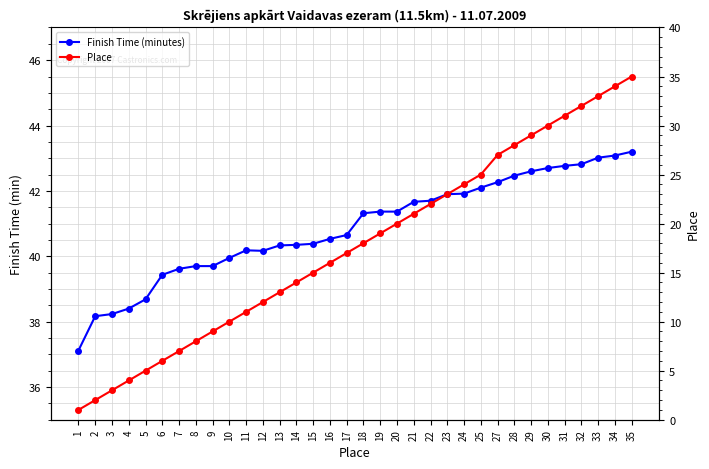

What is the value of the Place point at the 10th from the left?

10.0